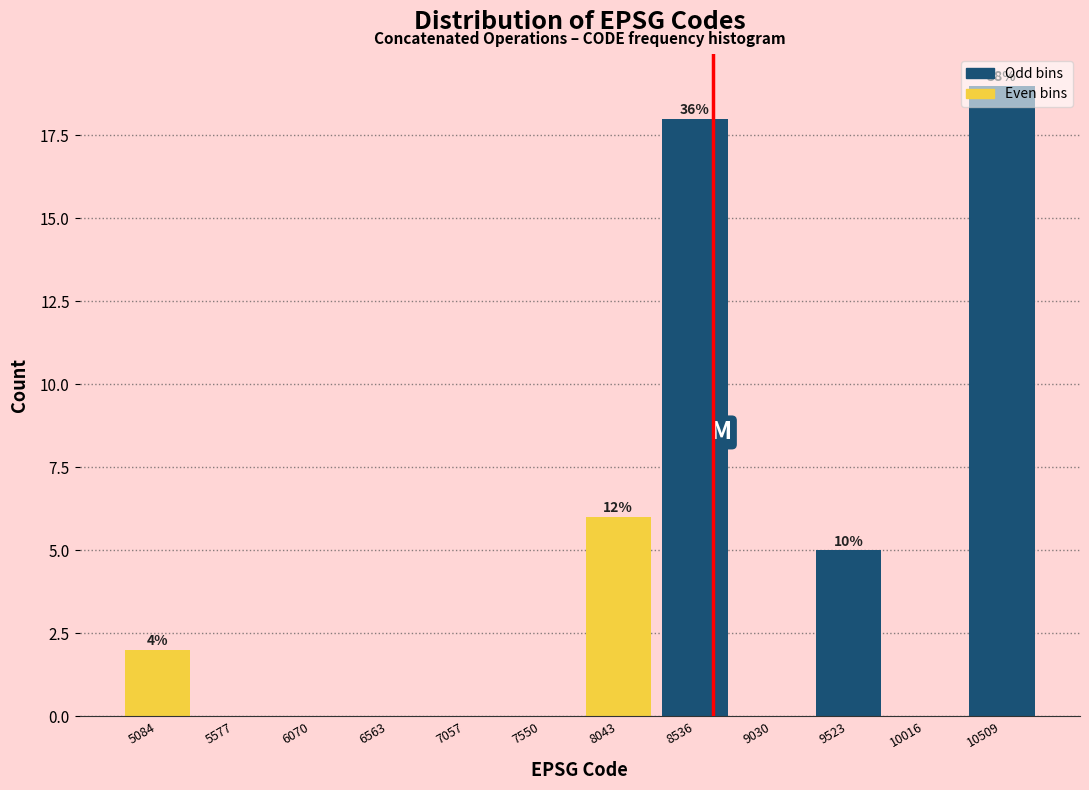

Over which range of the x-axis is the bar tallest?

10250 to 10750